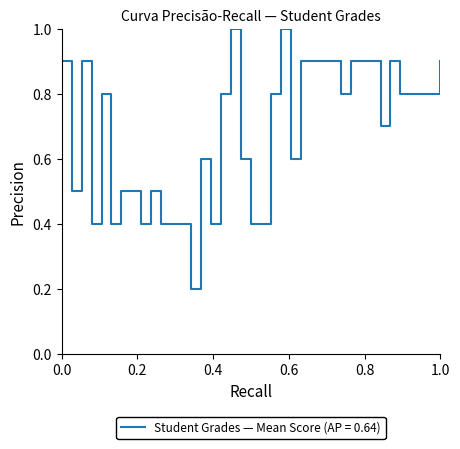

What is the difference between the maximum and minimum values?

0.8